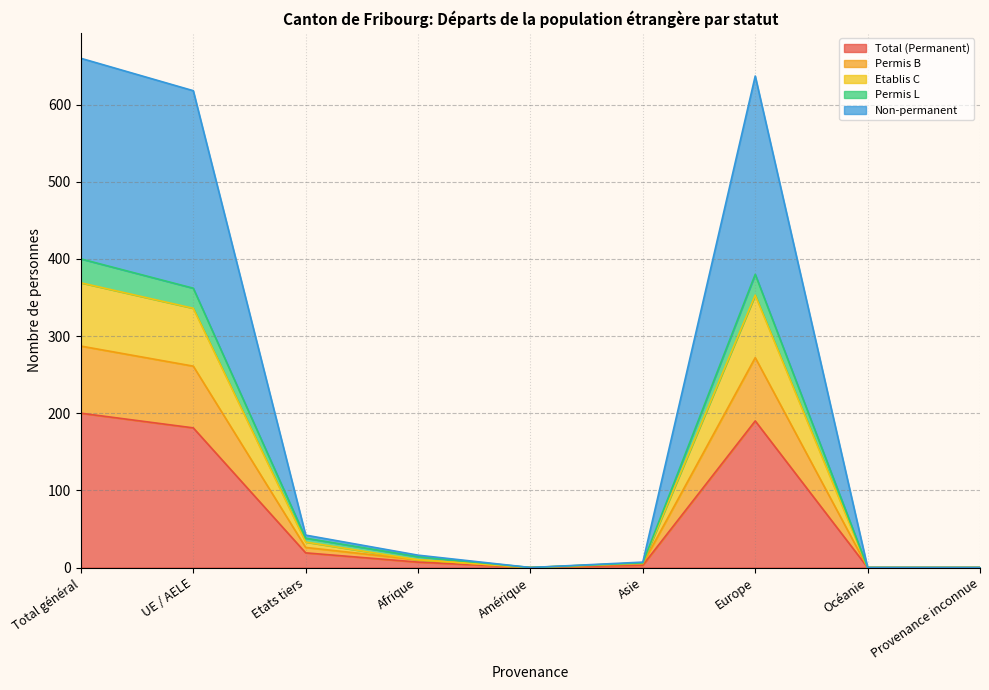

What position from the right is Total général?

9